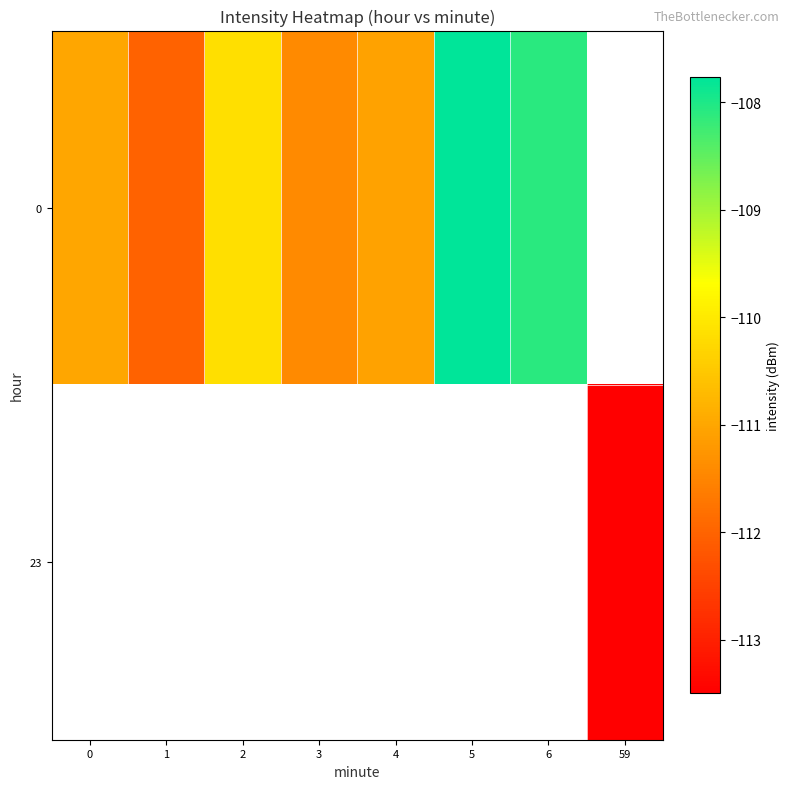

At how many categories does at least one series exceed -111?

3